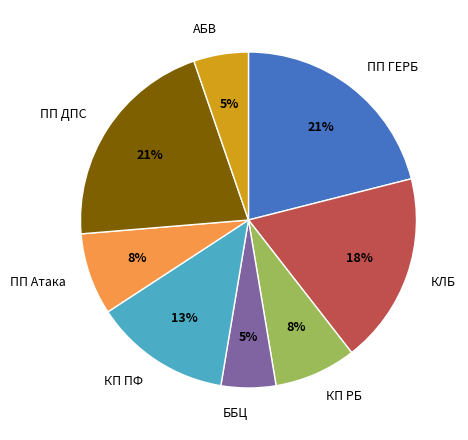

To the nearest percent, what percentage of the pie is ПП ГЕРБ?

21%